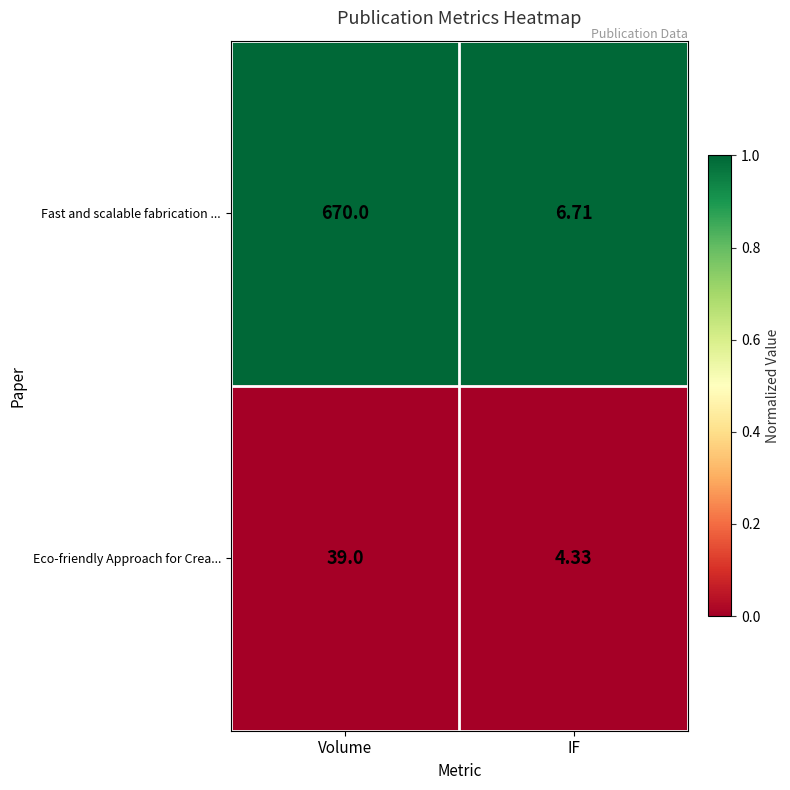

Rank the series at Volume from lowest to highest value.

Eco-friendly Approach for Crea..., Fast and scalable fabrication ...